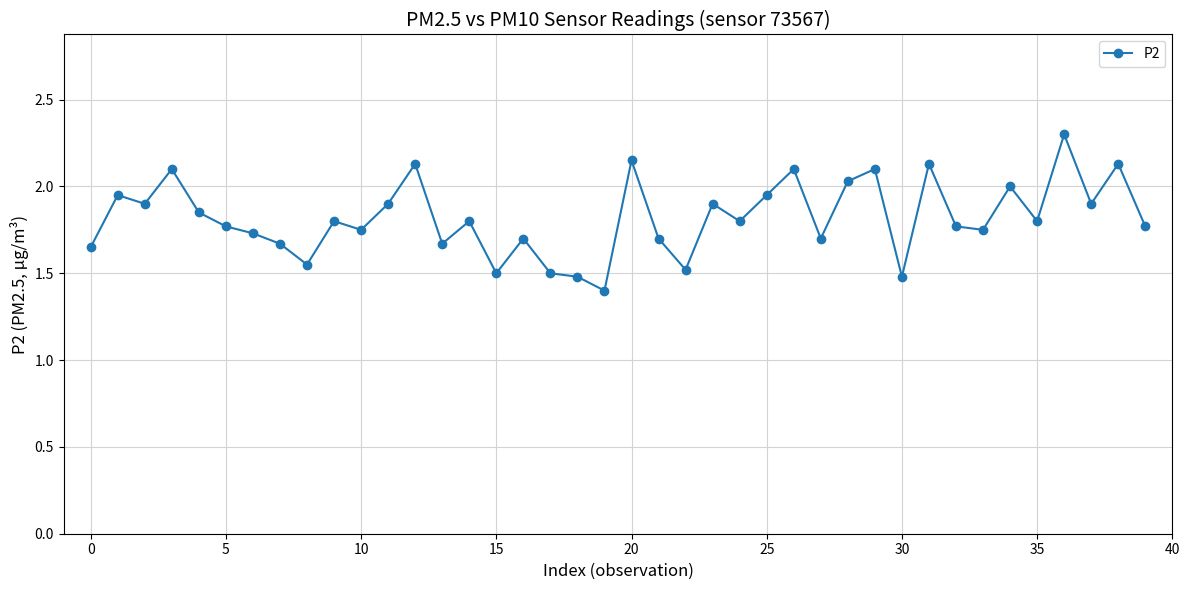

What is the minimum value shown in the chart?

1.4